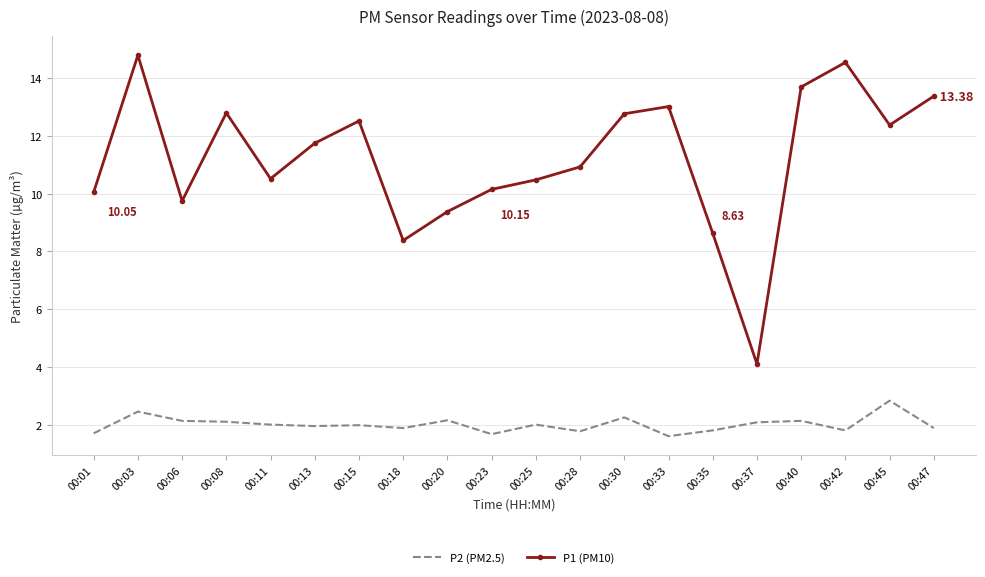

Rank the series by their maximum value, from lowest to highest.

P2 (PM2.5), P1 (PM10)